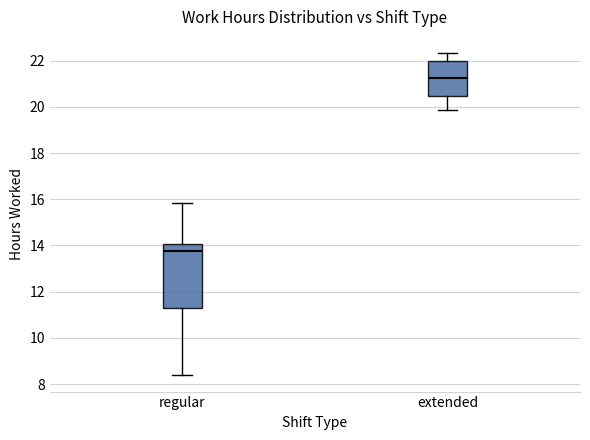

Which box's median line is the highest?

extended